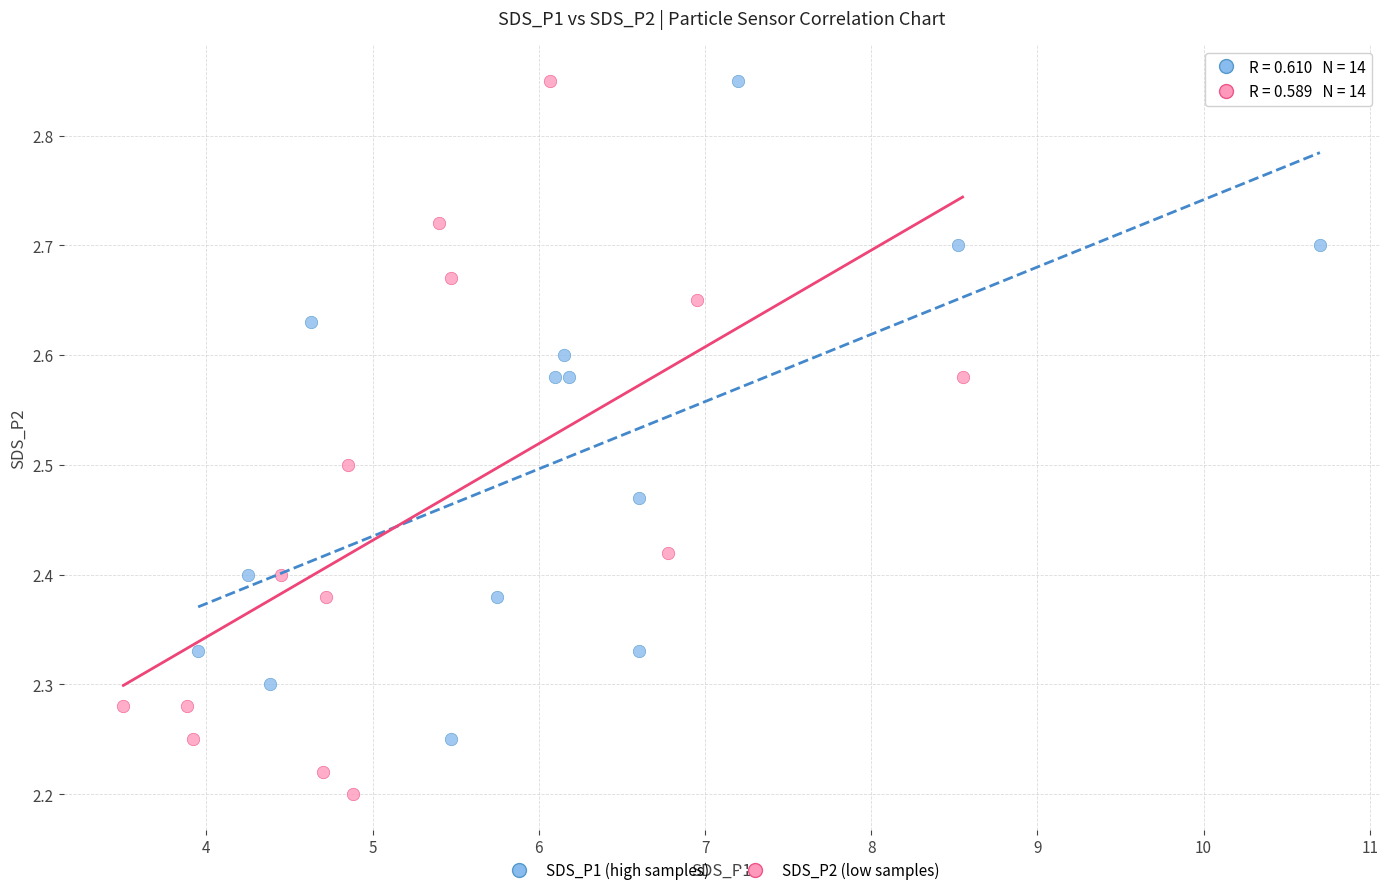

What are all the series names shown in the legend?

SDS_P1 (high samples), SDS_P2 (low samples)